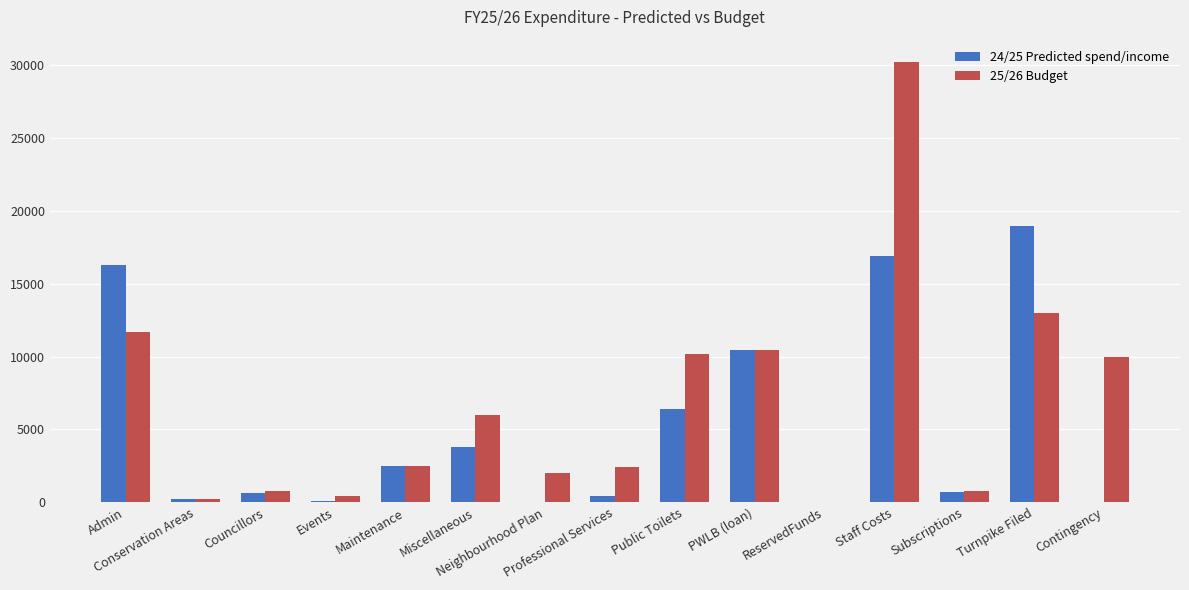

What is the average value of the 25/26 Budget series?

6717